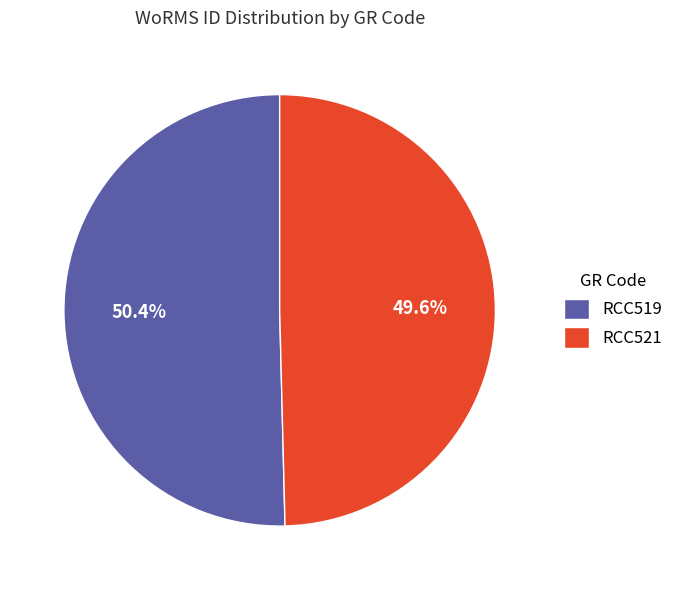

How many segments does this pie chart have?

2